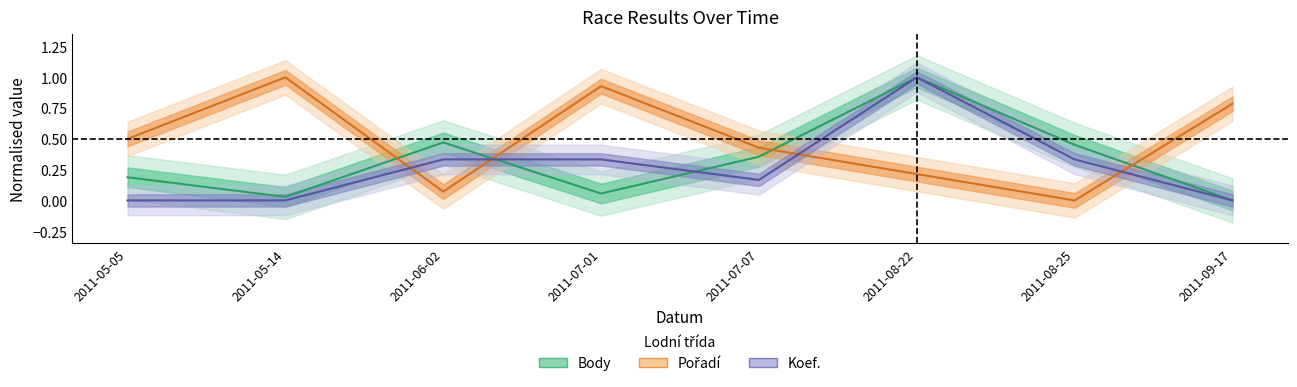

Which series has the largest total across all categories?

Pořadí